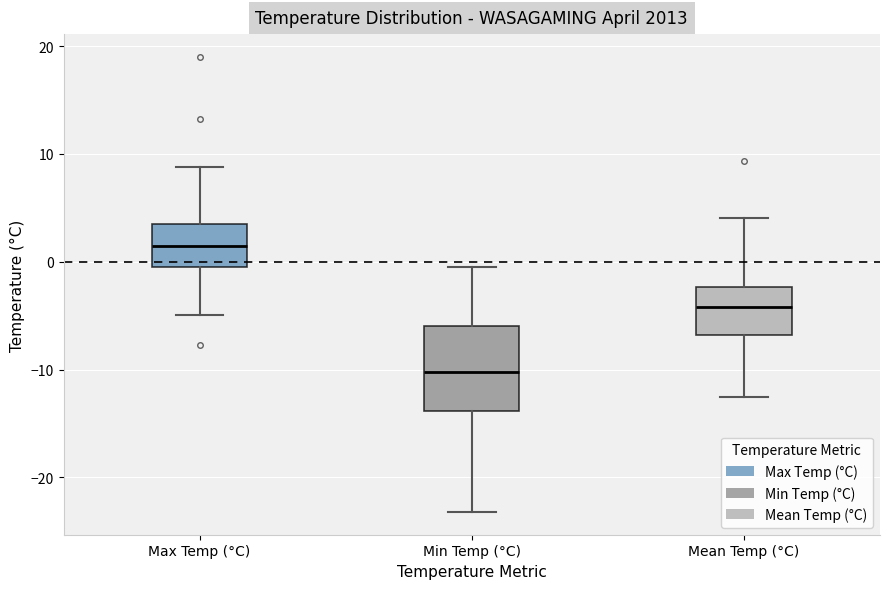

Reading left to right, read every box against the y-axis: the position of its median line, the range the box covers, and the ends of its whiskers. The values are not printed on the chart, so give them approximately, as read against the axis.

Max Temp (°C): median 1, box 0 to 4, whiskers -5 to 9
Min Temp (°C): median -10, box -14 to -6, whiskers -23 to 0
Mean Temp (°C): median -4, box -7 to -2, whiskers -12 to 4